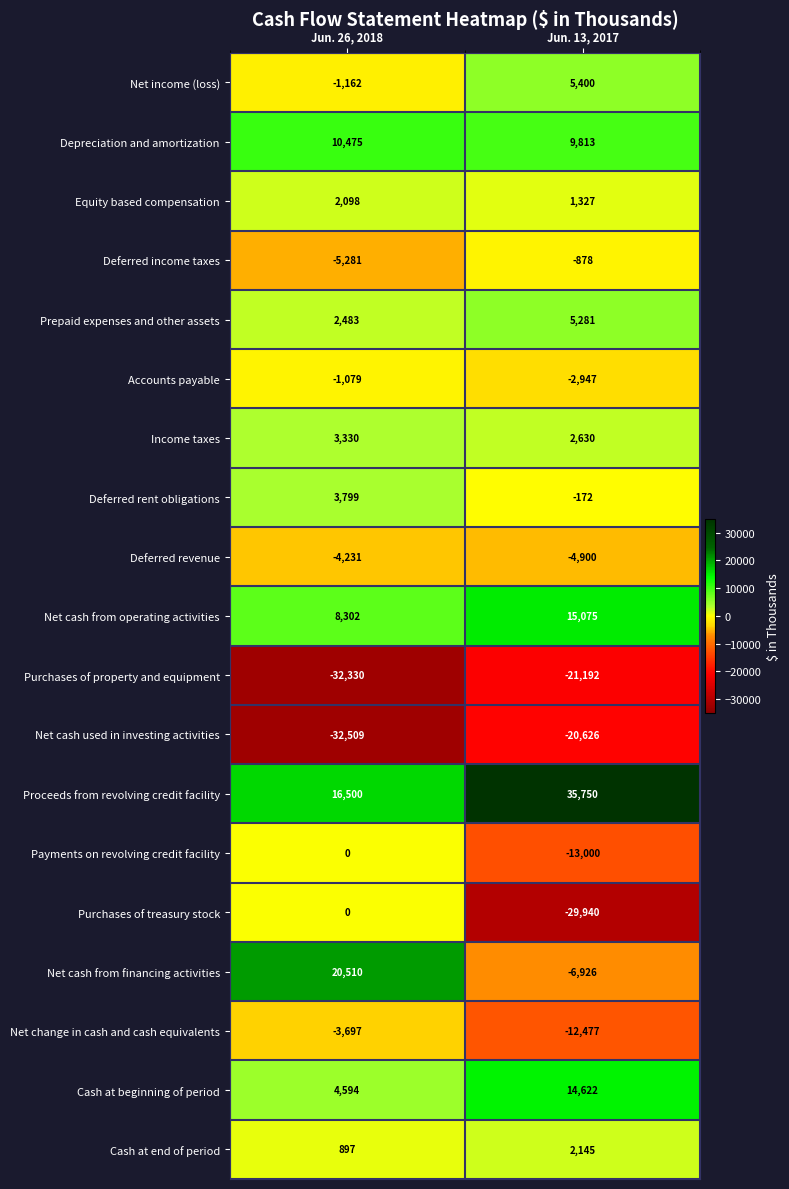

Rank the categories by Payments on revolving credit facility value from highest to lowest.

Jun. 26, 2018, Jun. 13, 2017